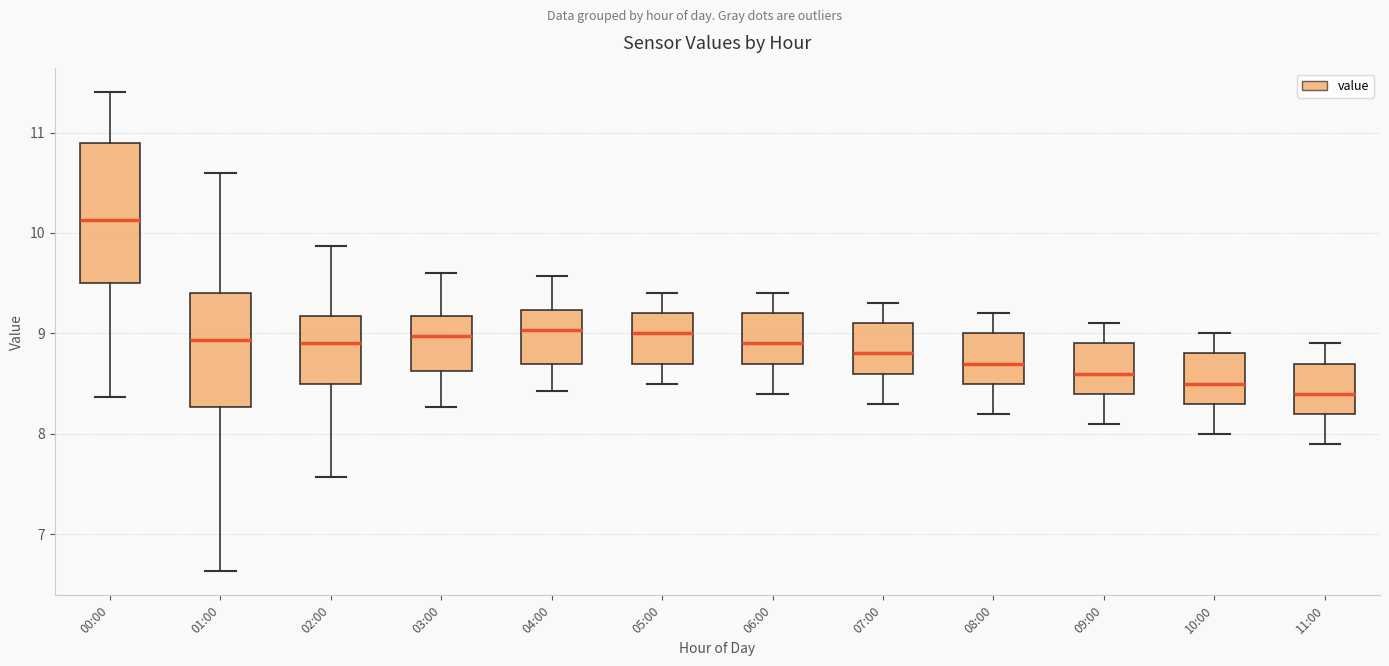

Reading left to right, transcribe this box plot: for each box, give where its median line is, the range the box spans, and where its two whiskers end, as read against the y-axis. The values are not printed on the chart, so give them approximately, as read against the axis.

00:00: median 10.1, box 9.5 to 10.9, whiskers 8.4 to 11.4
01:00: median 8.9, box 8.3 to 9.4, whiskers 6.6 to 10.6
02:00: median 8.9, box 8.5 to 9.2, whiskers 7.6 to 9.9
03:00: median 9.0, box 8.6 to 9.2, whiskers 8.3 to 9.6
04:00: median 9.0, box 8.7 to 9.2, whiskers 8.4 to 9.6
05:00: median 9.0, box 8.7 to 9.2, whiskers 8.5 to 9.4
06:00: median 8.9, box 8.7 to 9.2, whiskers 8.4 to 9.4
07:00: median 8.8, box 8.6 to 9.1, whiskers 8.3 to 9.3
08:00: median 8.7, box 8.5 to 9.0, whiskers 8.2 to 9.2
09:00: median 8.6, box 8.4 to 8.9, whiskers 8.1 to 9.1
10:00: median 8.5, box 8.3 to 8.8, whiskers 8.0 to 9.0
11:00: median 8.4, box 8.2 to 8.7, whiskers 7.9 to 8.9